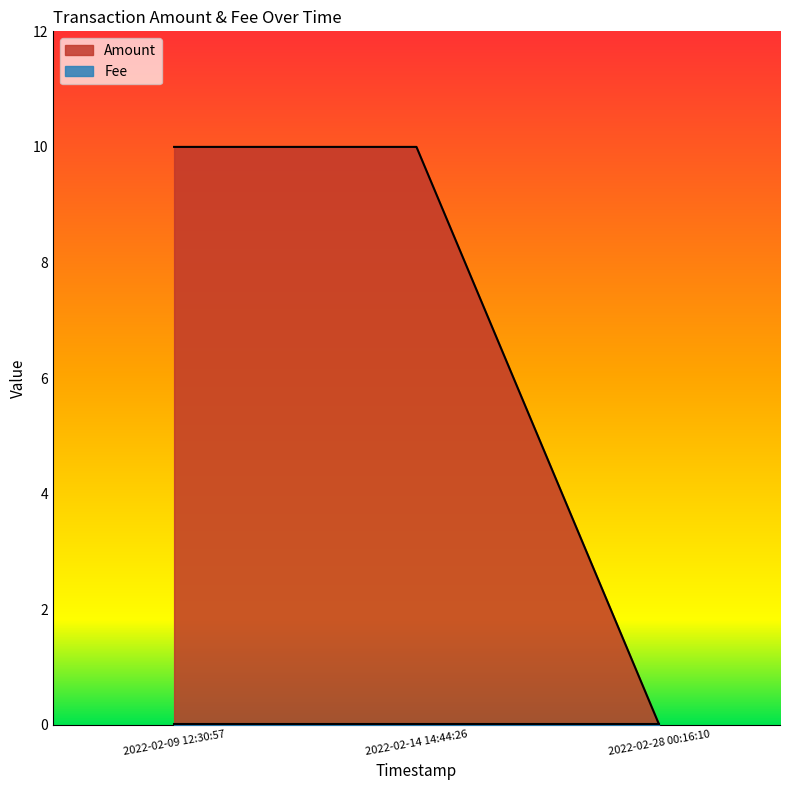

How many distinct data groups are displayed?

2